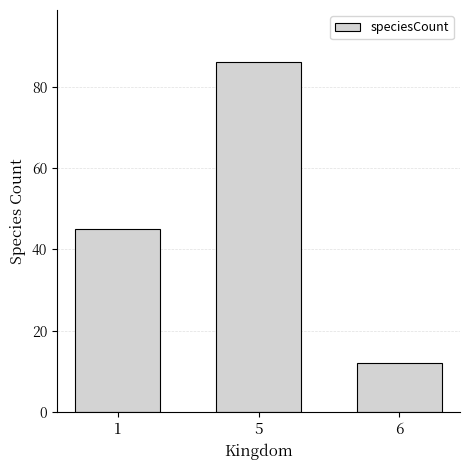

Reading left to right, extract all data points from this chart.

1=45	5=86	6=12